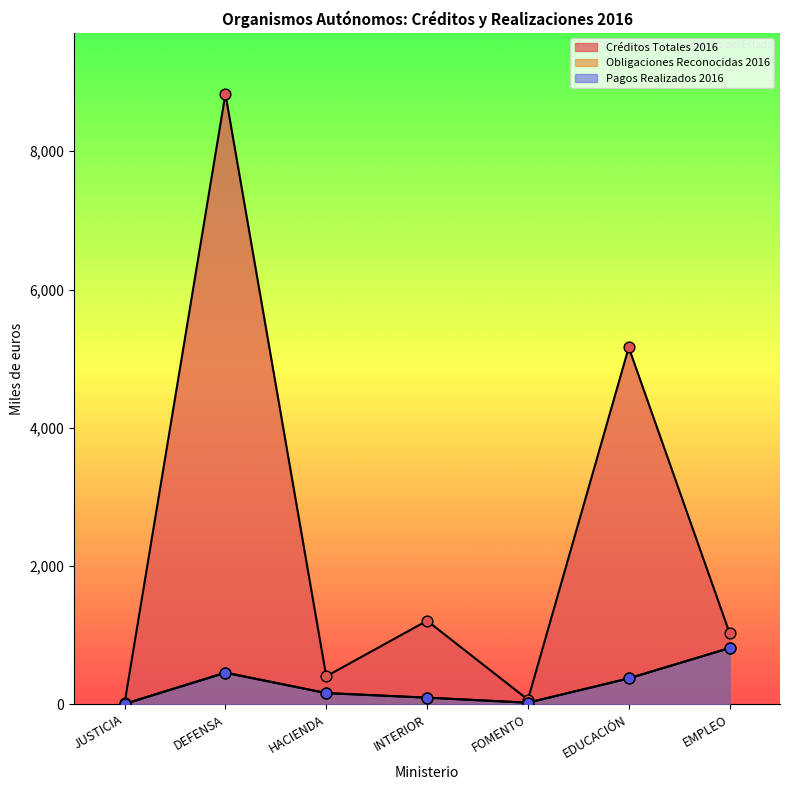

Is the value of Créditos Totales 2016 at HACIENDA greater than the value of Pagos Realizados 2016 at EMPLEO?

No